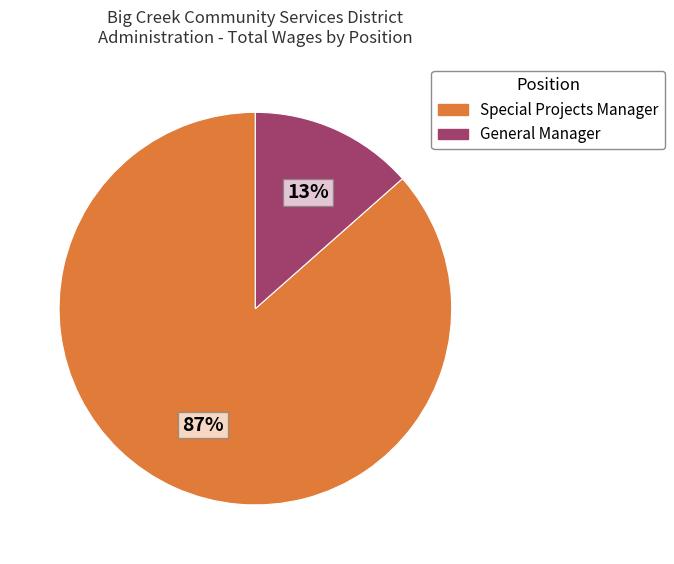

To the nearest percent, what is the average slice percentage?

50%